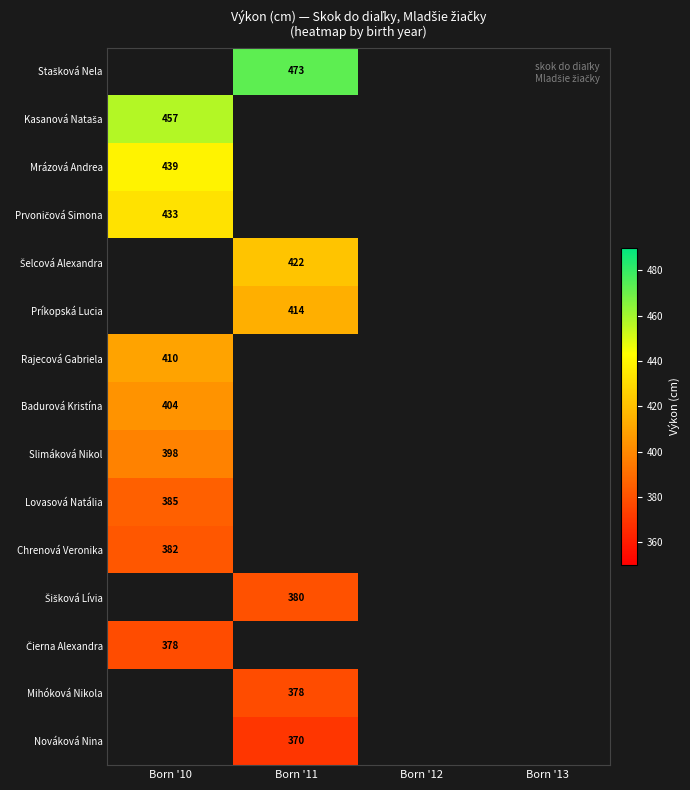

Count the number of data series in this chart.

15